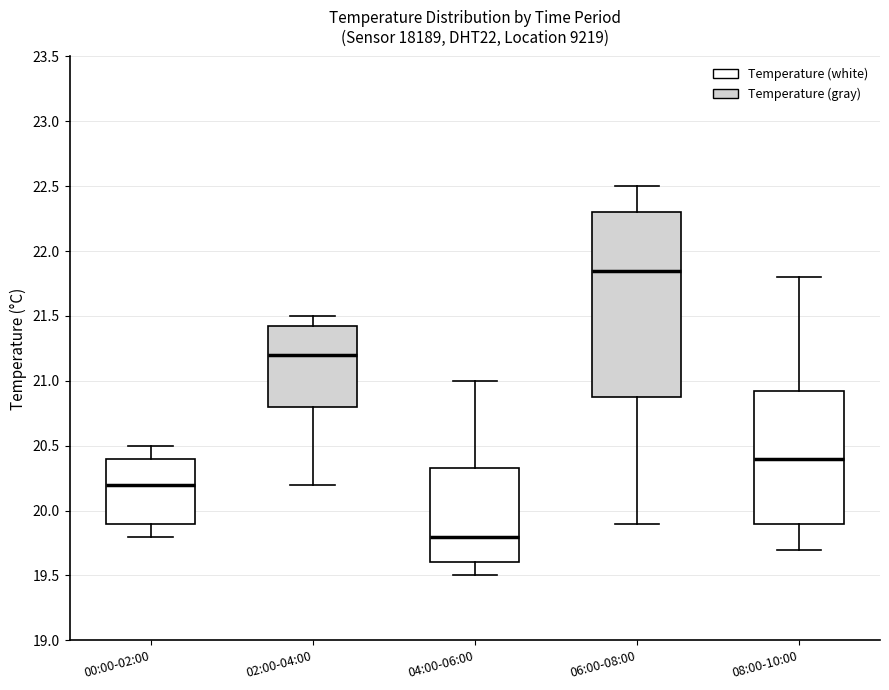

Reading left to right, transcribe this box plot: for each box, give where its median line is, the range the box spans, and where its two whiskers end, as read against the y-axis. The values are not printed on the chart, so give them approximately, as read against the axis.

00:00-02:00: median 20.20, box 19.90 to 20.40, whiskers 19.80 to 20.50
02:00-04:00: median 21.20, box 20.80 to 21.45, whiskers 20.20 to 21.50
04:00-06:00: median 19.80, box 19.60 to 20.35, whiskers 19.50 to 21.00
06:00-08:00: median 21.85, box 20.90 to 22.30, whiskers 19.90 to 22.50
08:00-10:00: median 20.40, box 19.90 to 20.95, whiskers 19.70 to 21.80